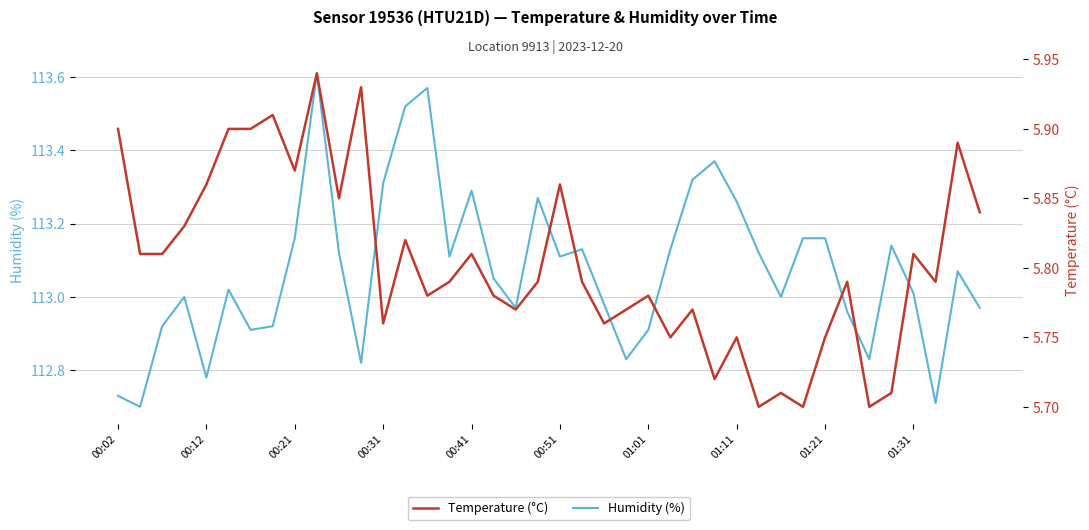

How many values in the Humidity (%) series exceed 113?

23